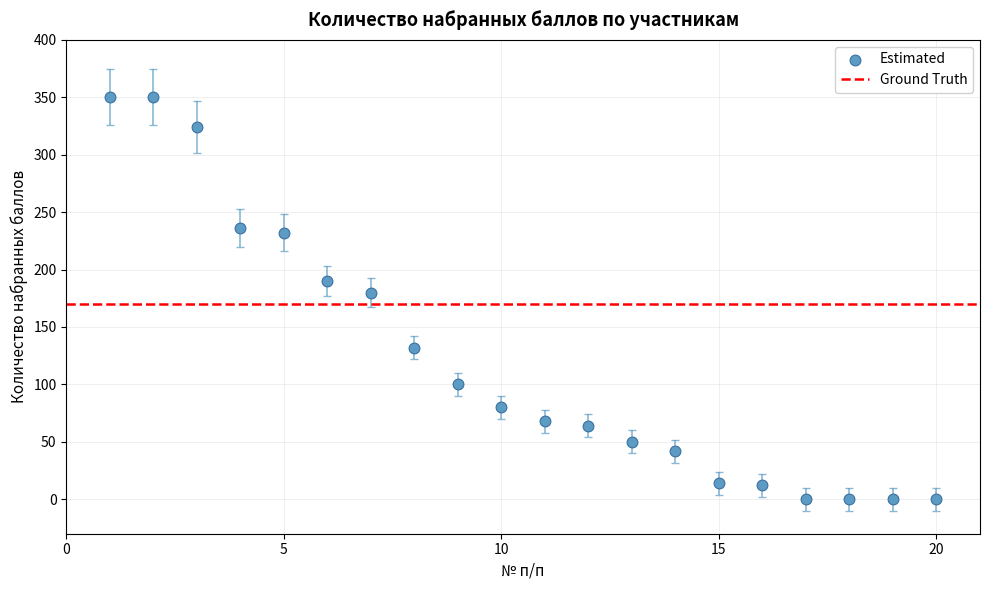

What Y value in the scatter plot is closest to 175?

180